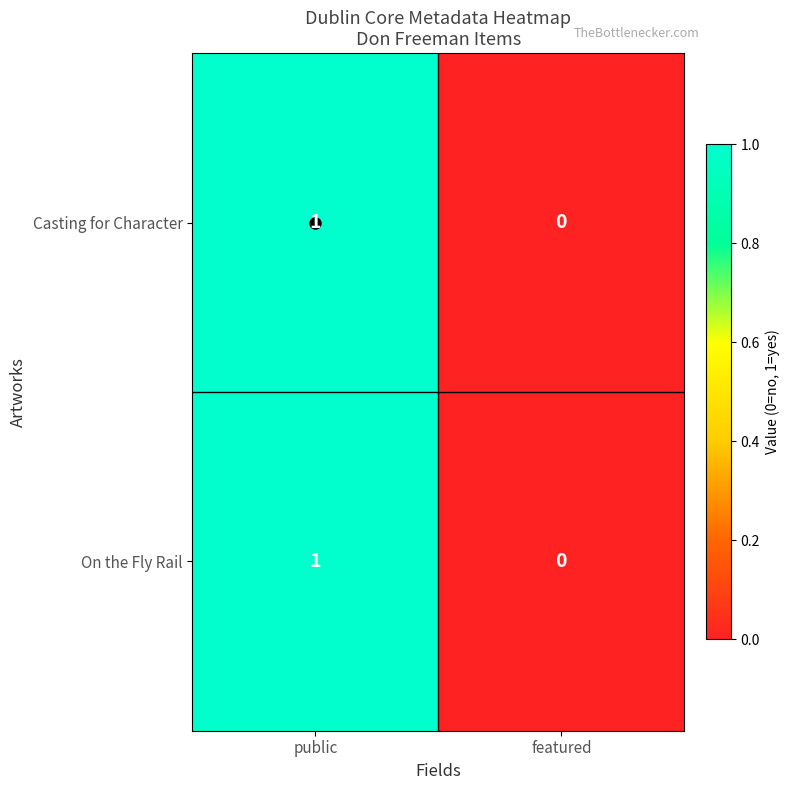

The Casting for Character series shows 0 at public. True or false?

False